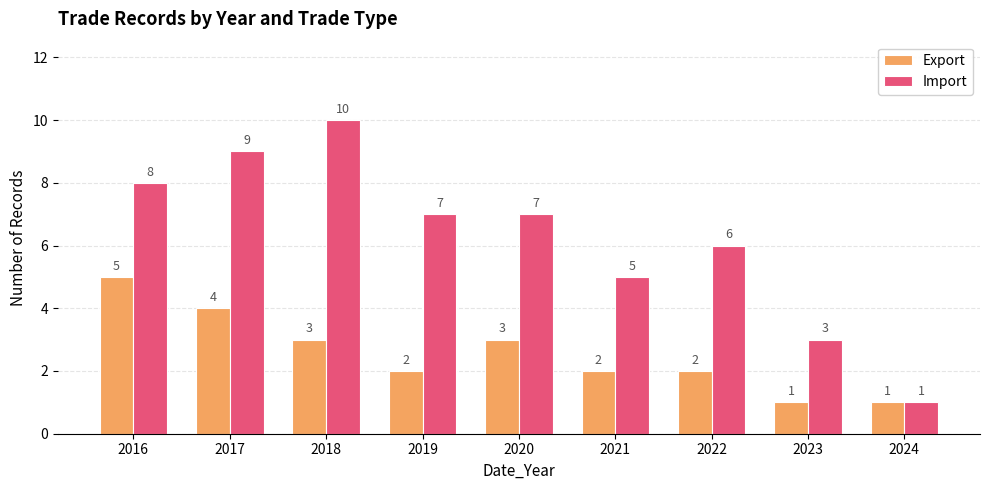

Reading left to right, transcribe all the data shown in this chart.

Export: 2016=5	2017=4	2018=3	2019=2	2020=3	2021=2	2022=2	2023=1	2024=1
Import: 2016=8	2017=9	2018=10	2019=7	2020=7	2021=5	2022=6	2023=3	2024=1